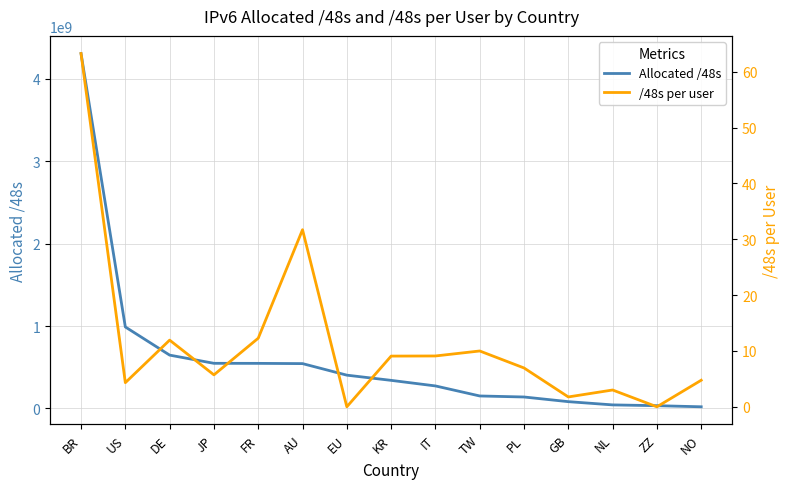

How many interior local valleys does the /48s per user series have?

5